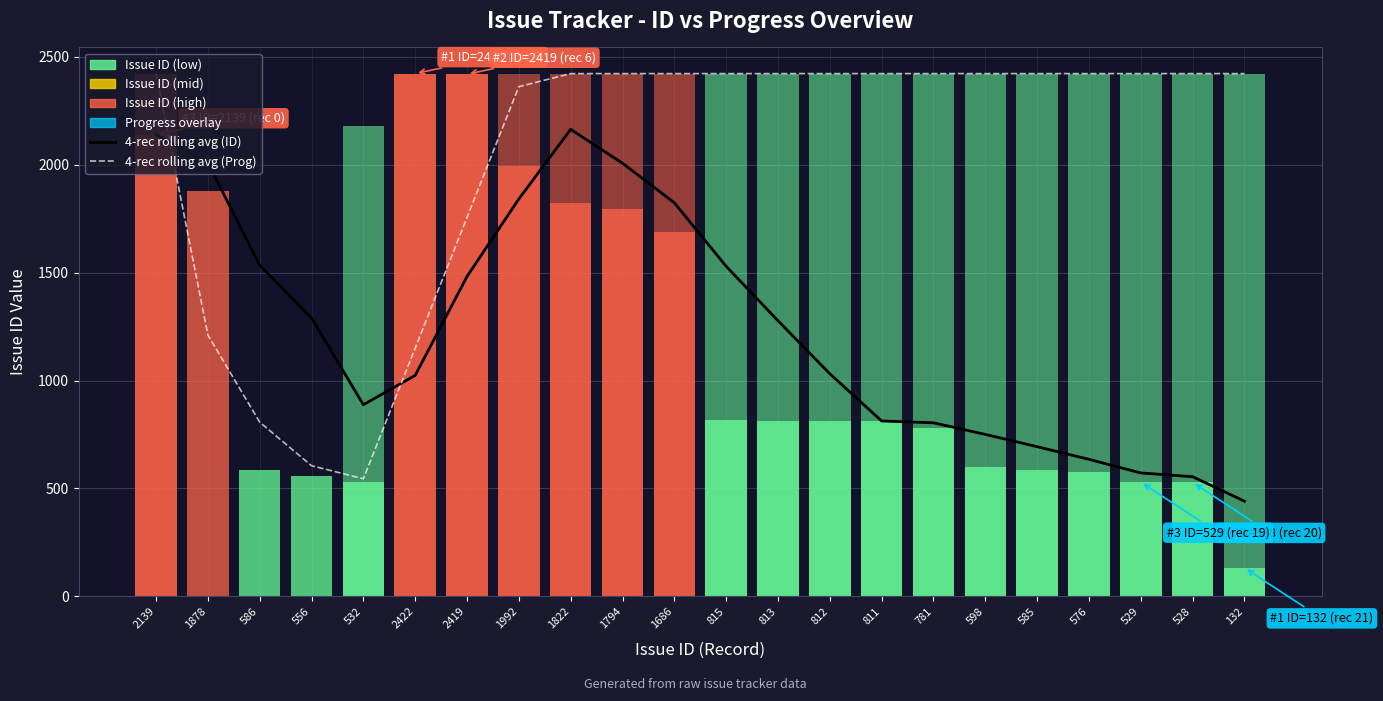

What is the difference between the highest and lowest values at 815?

892.8